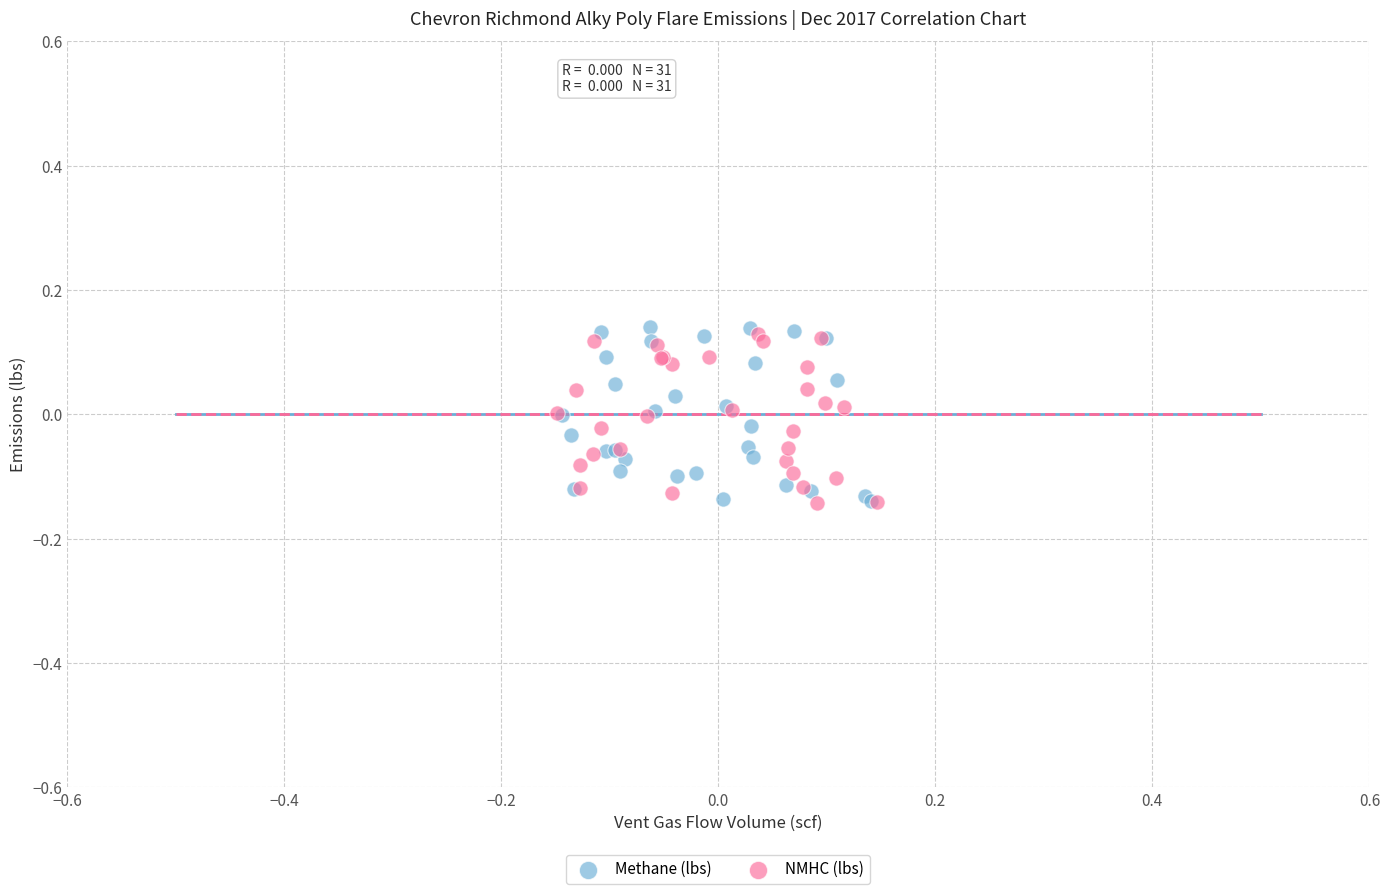

What are all the series names shown in the legend?

Methane (lbs), NMHC (lbs)